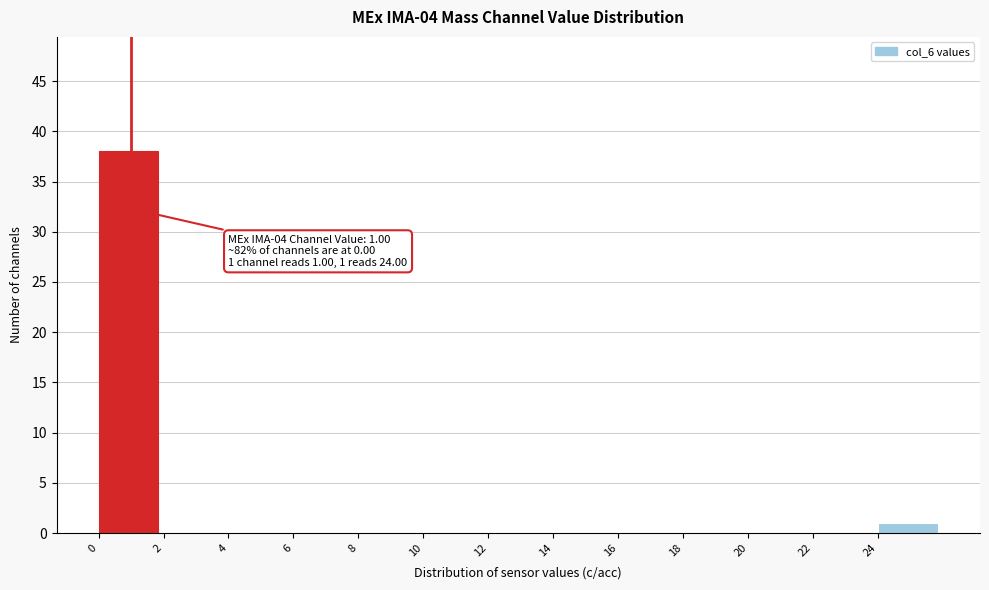

Over which range of the x-axis is the bar tallest?

0 to 2